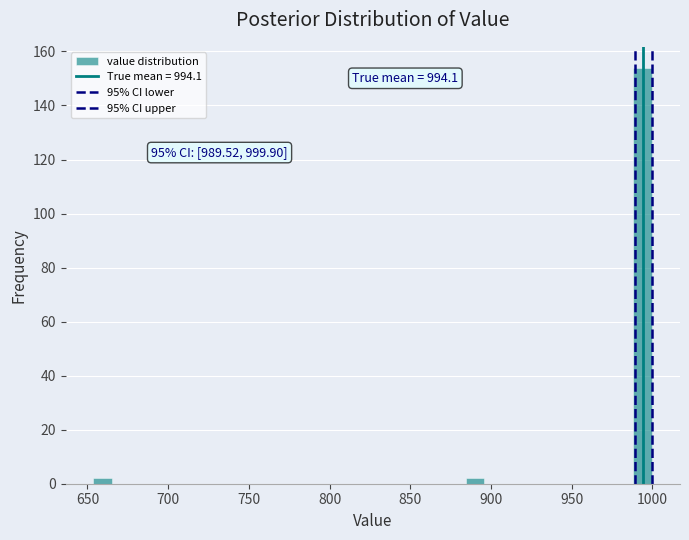

Around what value on the x-axis is the tallest bar? Give the approximate position of its centre, as read against the axis.

995